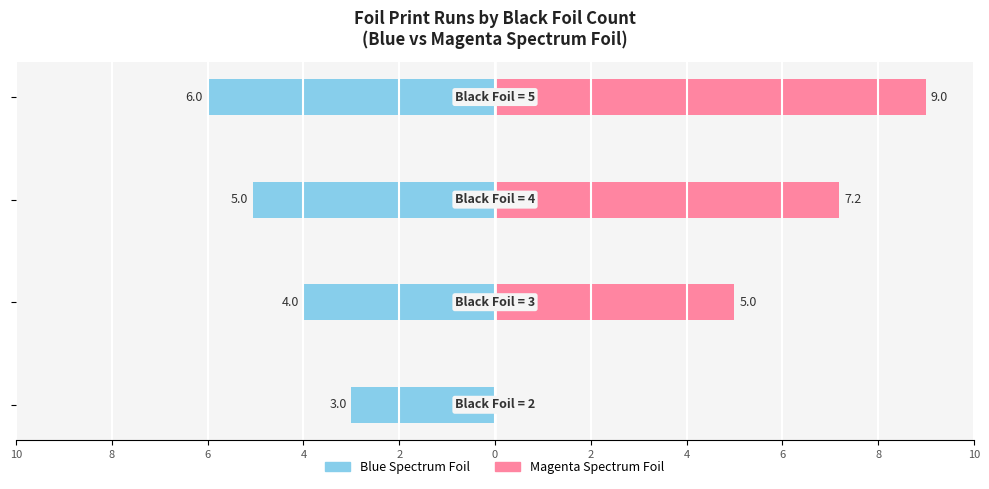

Which series has the largest range (max minus min)?

Magenta Spectrum Foil